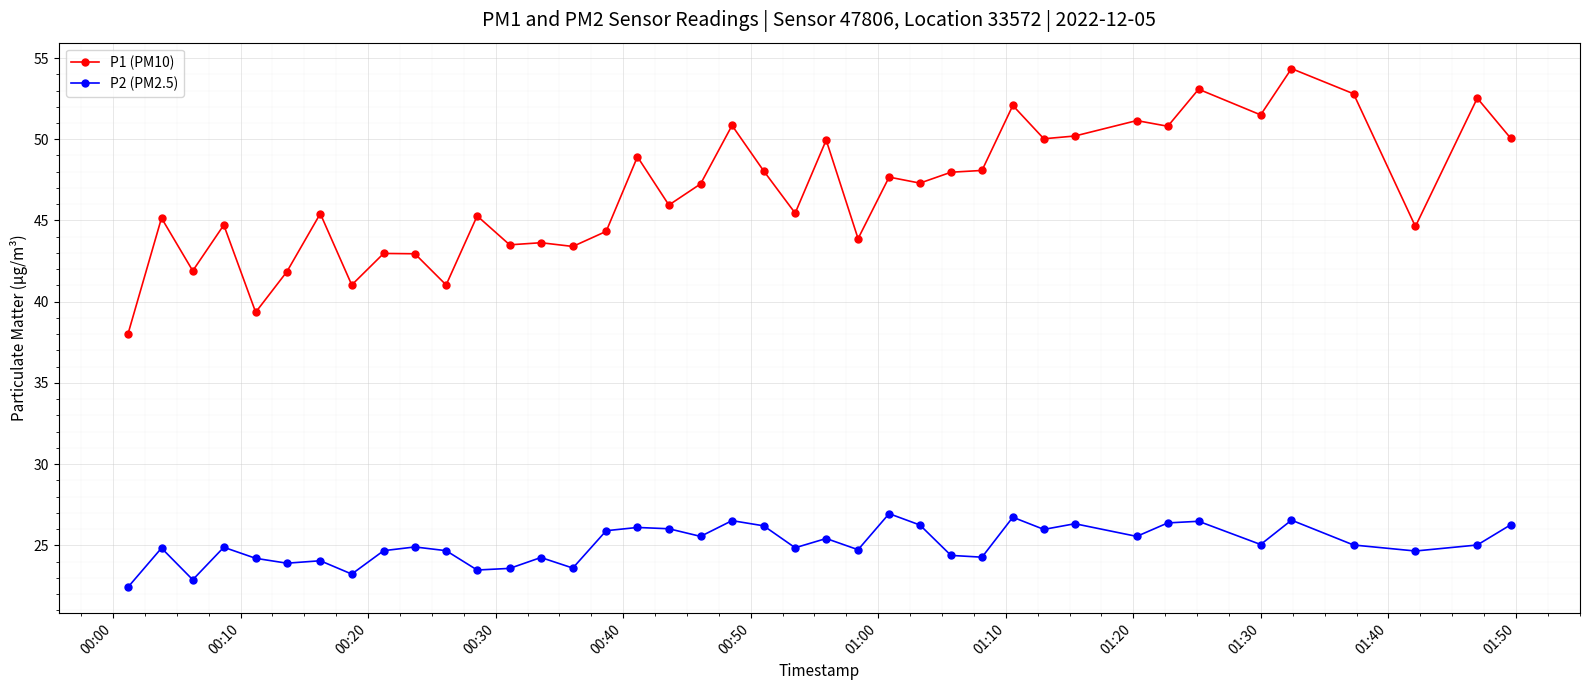

True or false: P2 (PM2.5) and P1 (PM10) intersect in this chart.

False